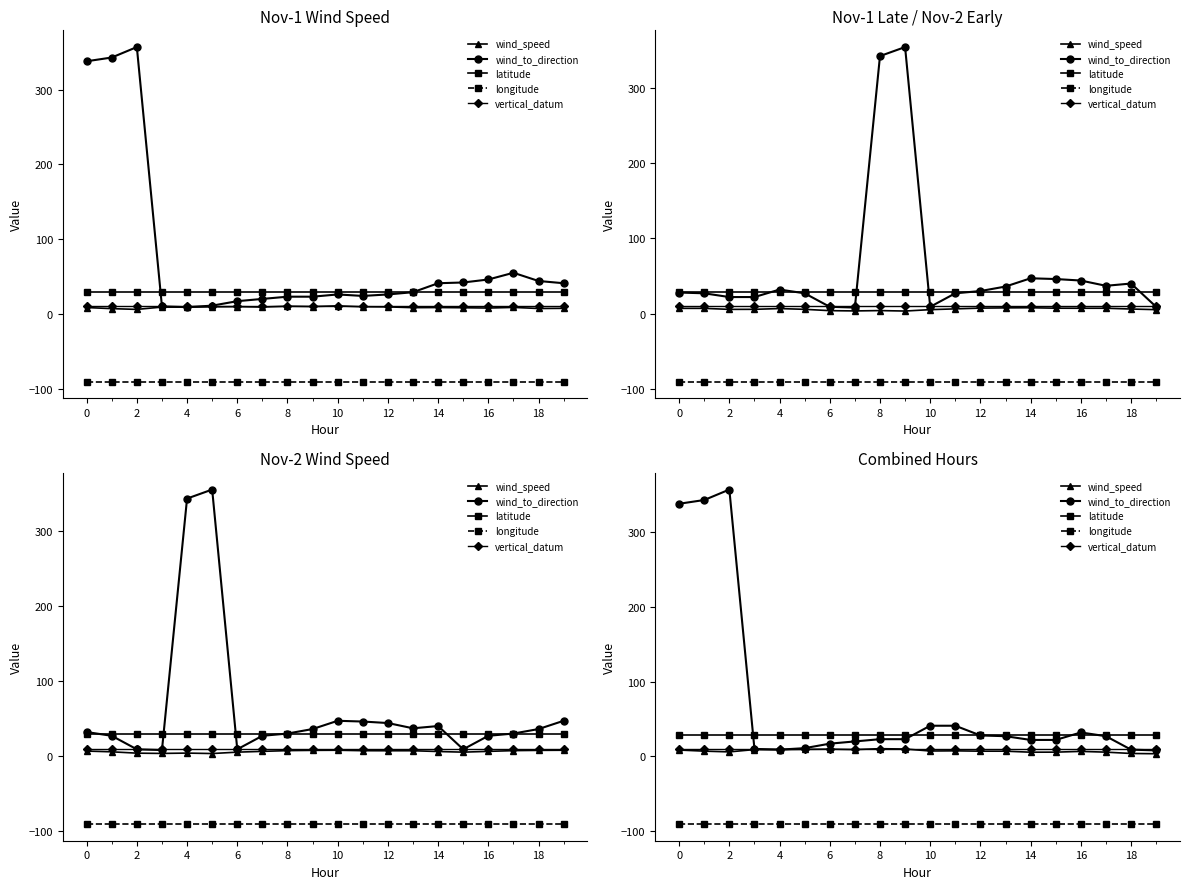

Reading left to right, list all the values displayed in this chart.

wind_speed: 8.5	7.0	6.0	9.1	9.1	9.4	9.7	9.1	10.3	9.8	7.2	7.4	7.0	6.9	5.6	5.7	6.7	5.7	3.9	3.5
wind_to_direction: 338.0	343.0	357.0	10.0	9.0	11.0	17.0	20.0	23.0	23.0	41.0	41.0	28.0	27.0	22.0	22.0	32.0	27.0	9.0	8.0
latitude: 28.9	28.9	28.9	28.9	28.9	28.9	28.9	28.9	28.9	28.9	28.9	28.9	28.9	28.9	28.9	28.9	28.9	28.9	28.9	28.9
longitude: -90.5	-90.5	-90.5	-90.5	-90.5	-90.5	-90.5	-90.5	-90.5	-90.5	-90.5	-90.5	-90.5	-90.5	-90.5	-90.5	-90.5	-90.5	-90.5	-90.5
vertical_datum: 10.0	10.0	10.0	10.0	10.0	10.0	10.0	10.0	10.0	10.0	10.0	10.0	10.0	10.0	10.0	10.0	10.0	10.0	10.0	10.0